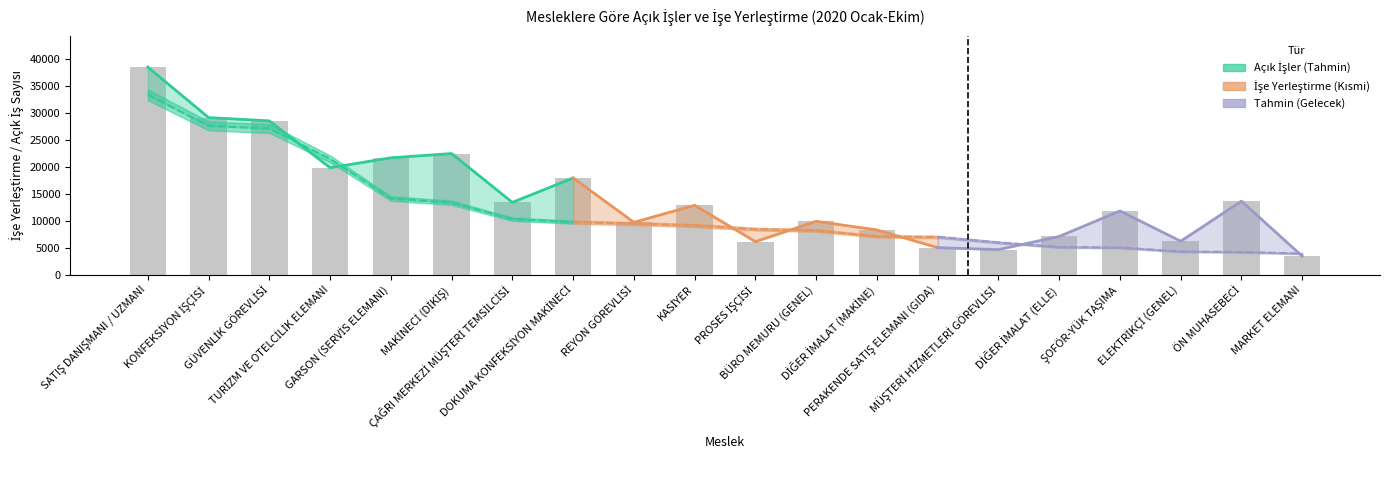

What is the value of the 8th bar from the left?

17969